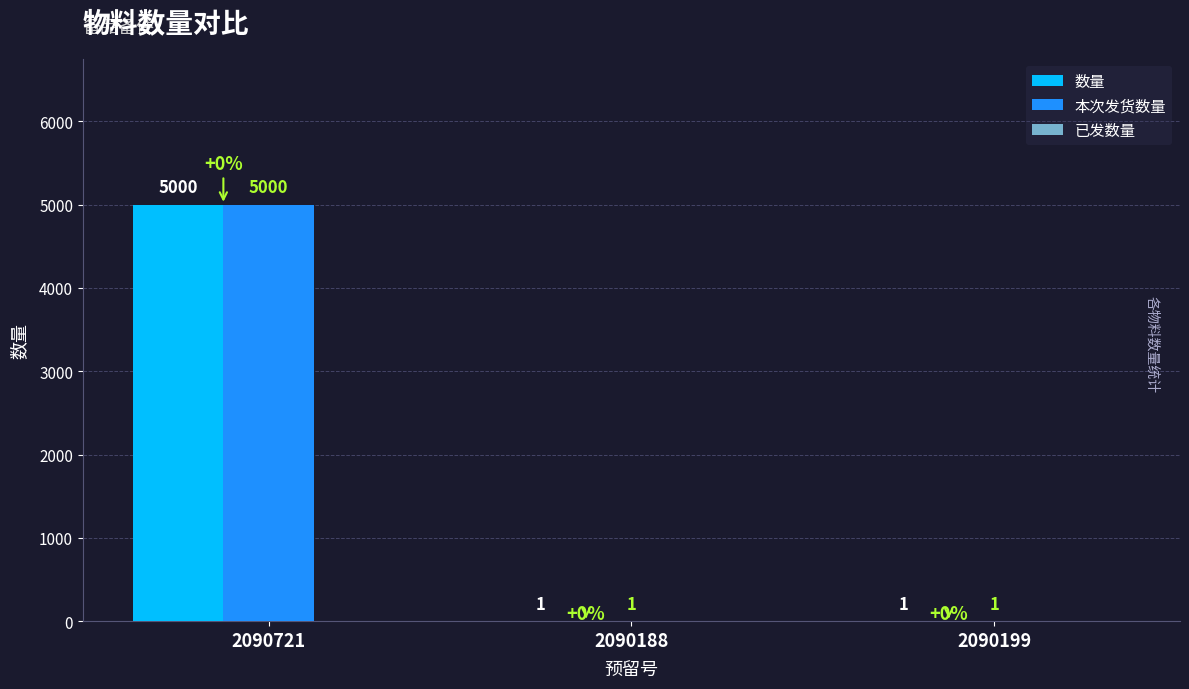

What is the sum of the 本次发货数量 values at 2090188 and 2090721?

5001